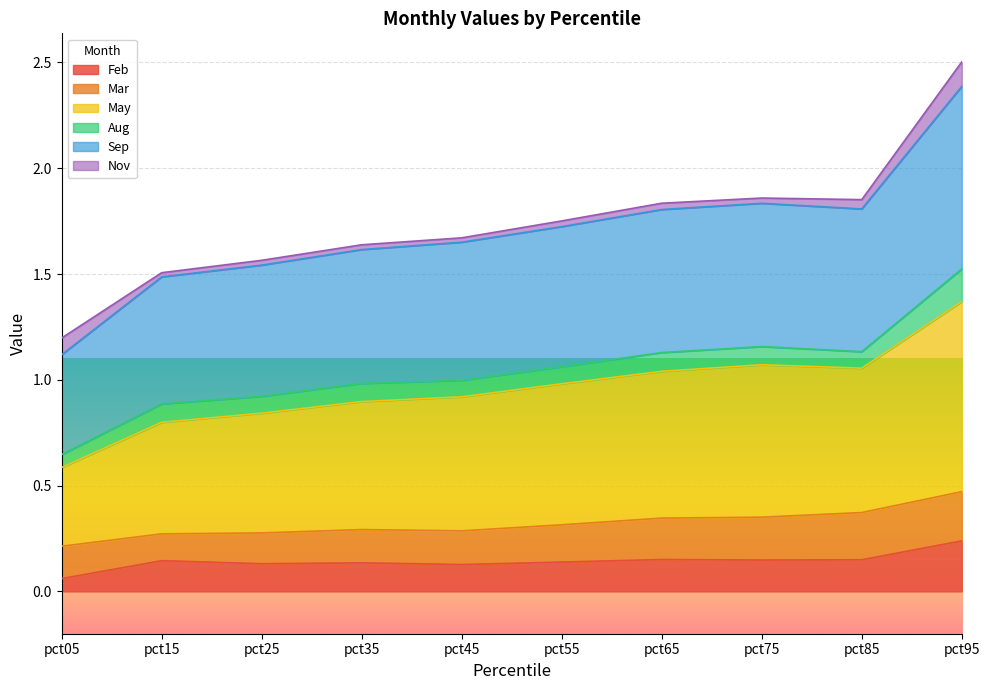

True or false: Feb and May intersect in this chart.

False